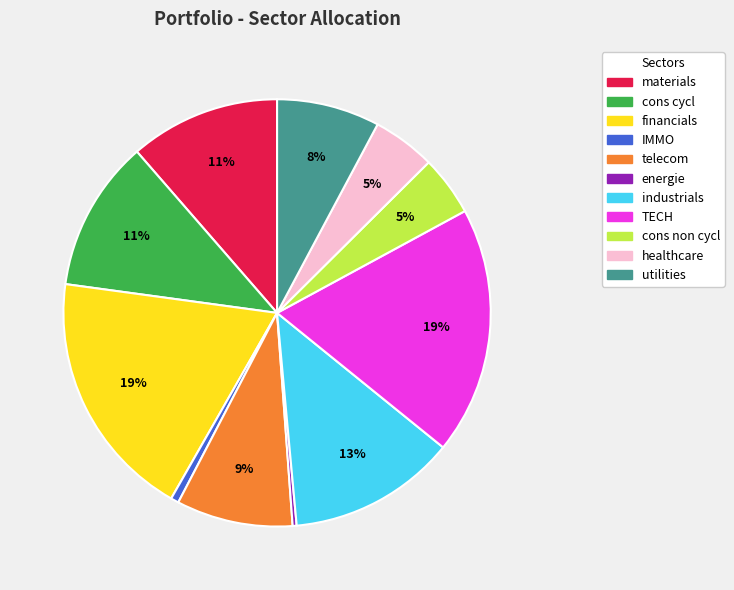

How many slices are in this pie chart?

11